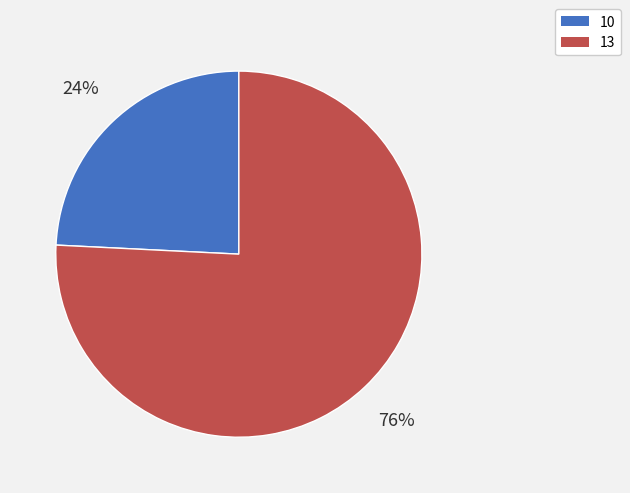

What percentage is the 10 slice, to the nearest percent?

24%